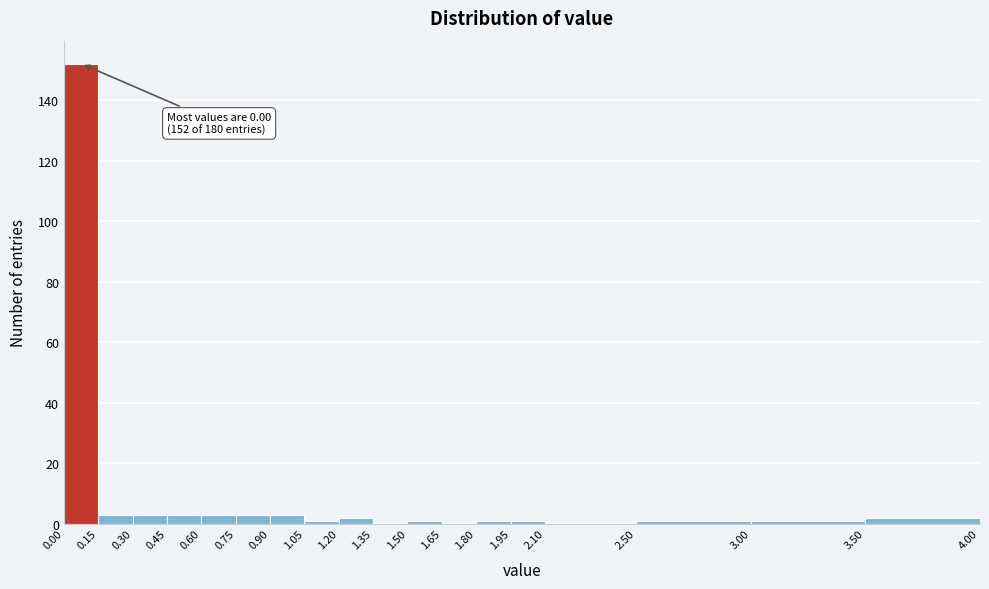

Over which range of the x-axis is the bar tallest?

0.00 to 0.15